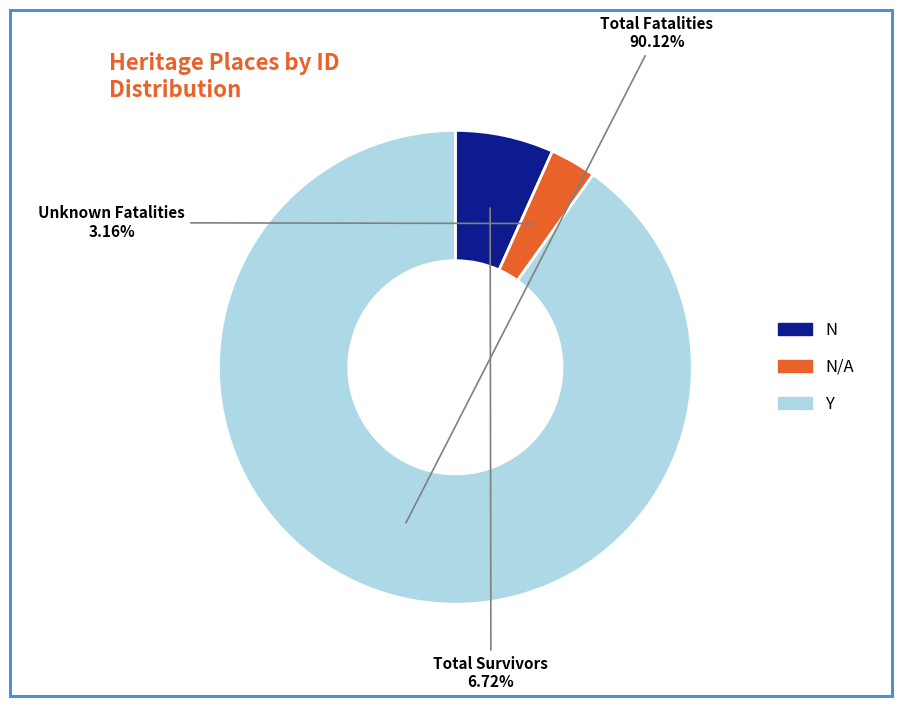

Does any single category account for the majority?

Yes